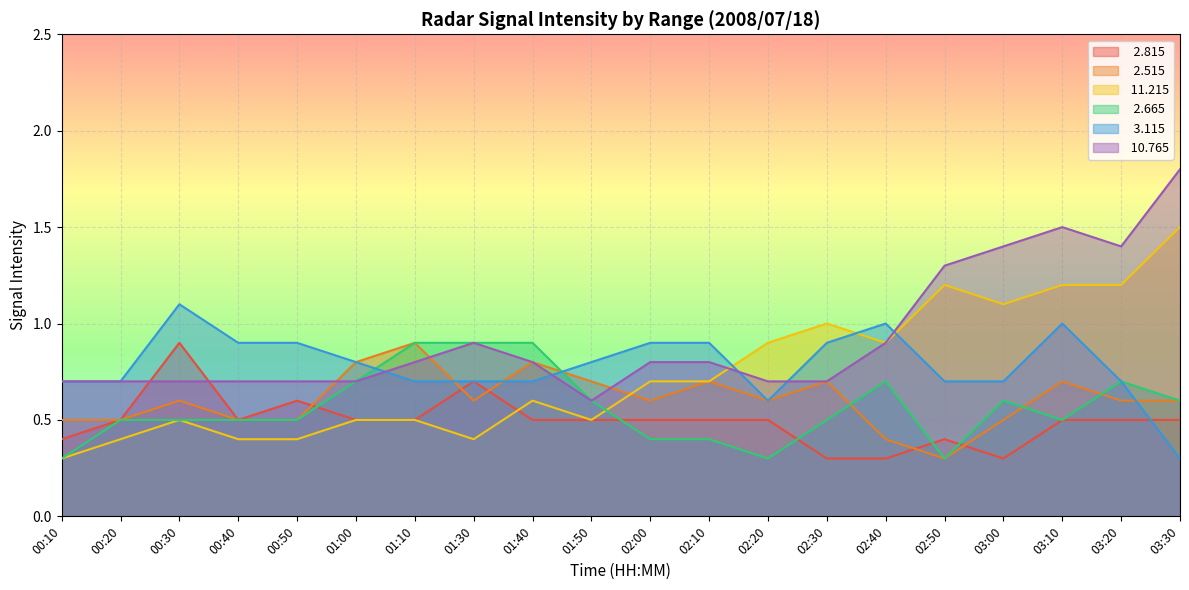

What is the value of the   3.115 point at the 12th from the left?

0.9